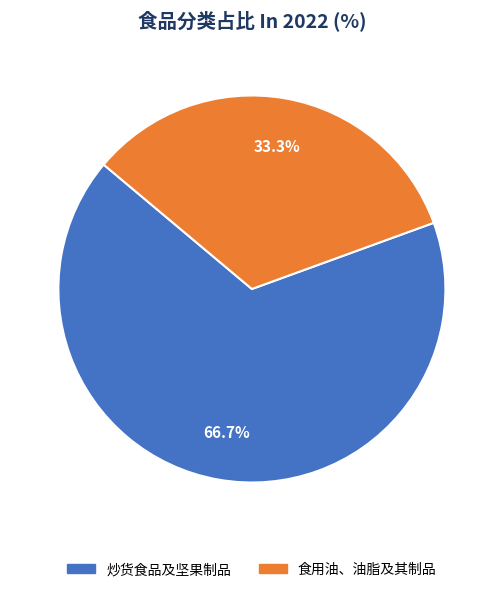

What percentage is NOT represented by 食用油、油脂及其制品?

66.7%